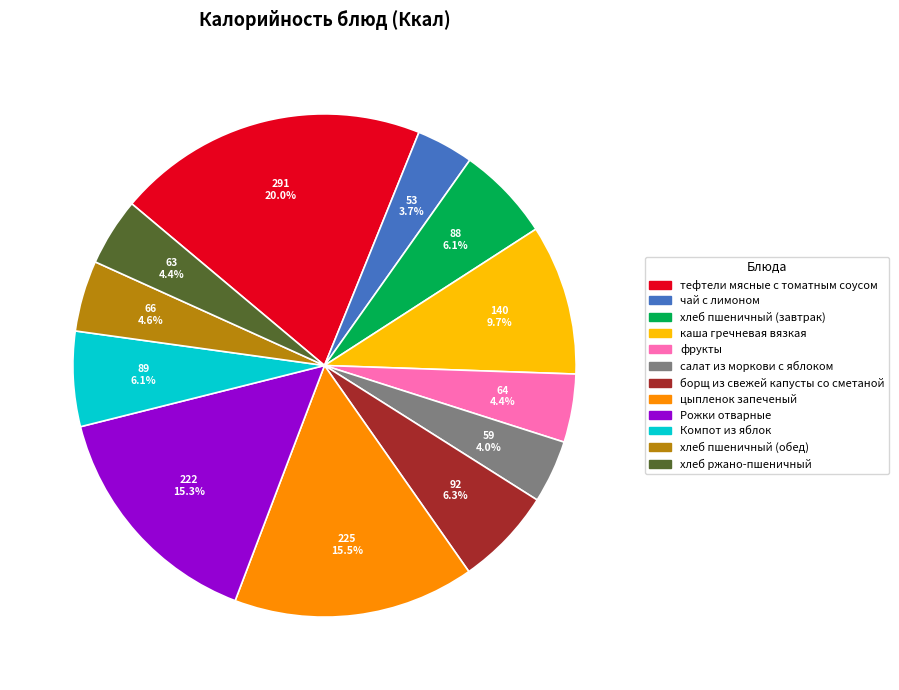

To the nearest percent, what is the difference between the largest and smallest slice percentages?

16%